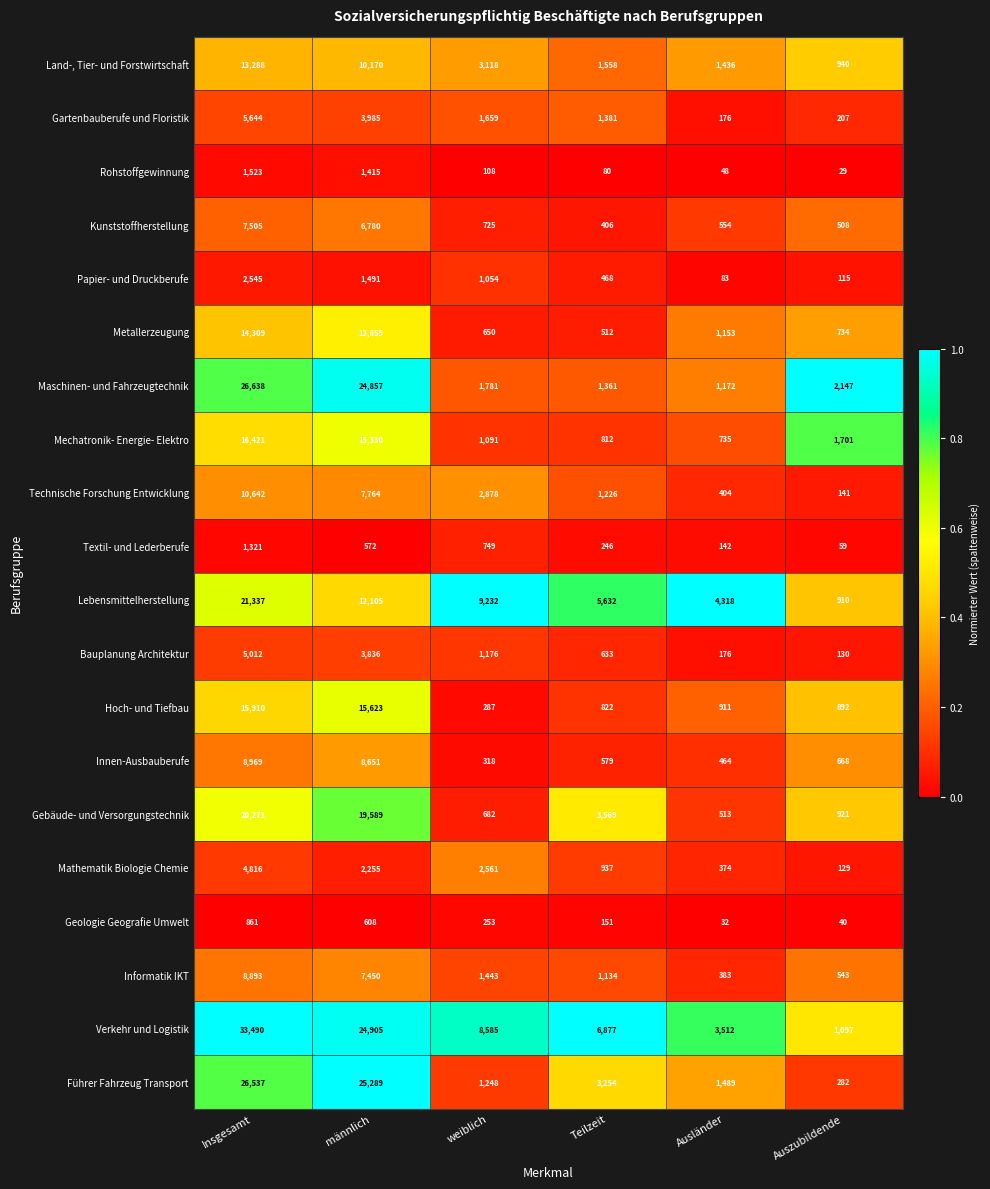

What is the average value of the Lebensmittelherstellung series?

8922